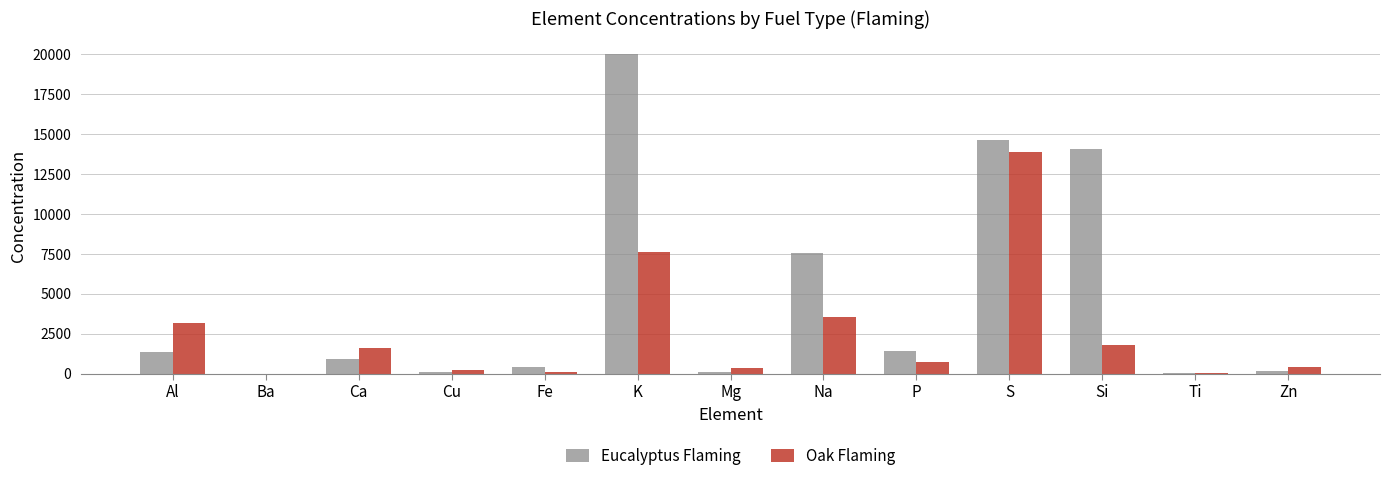

Count the number of categories in the chart.

13